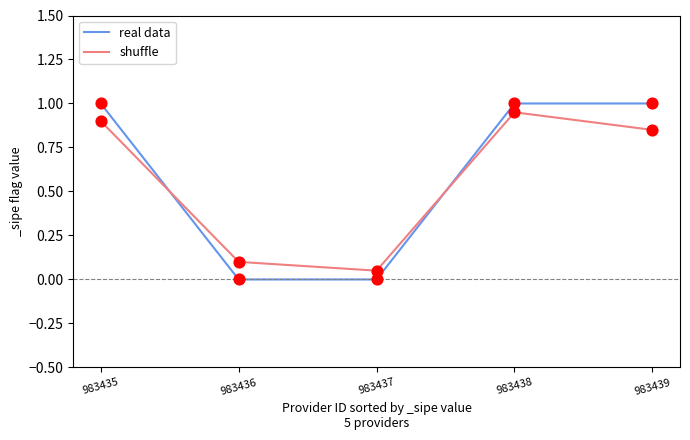

Which series changed the most between 983437 and 983439?

real data